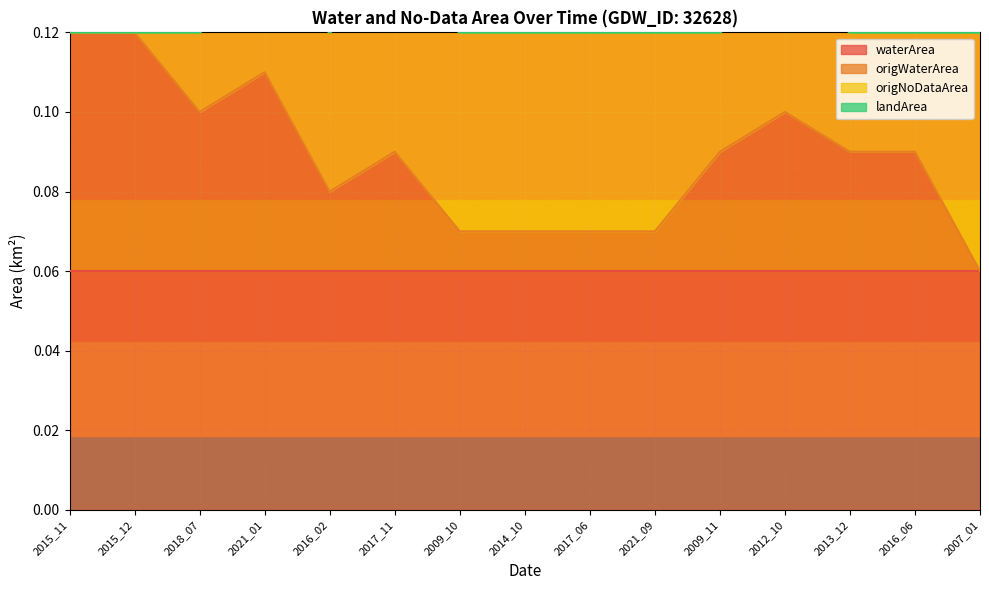

Reading left to right, list all the values displayed in this chart.

waterArea: 2015_11=0.1	2015_12=0.1	2018_07=0.1	2021_01=0.1	2016_02=0.1	2017_11=0.1	2009_10=0.1	2014_10=0.1	2017_06=0.1	2021_09=0.1	2009_11=0.1	2012_10=0.1	2013_12=0.1	2016_06=0.1	2007_01=0.1
origWaterArea: 2015_11=0.1	2015_12=0.1	2018_07=0.0	2021_01=0.1	2016_02=0.0	2017_11=0.0	2009_10=0.0	2014_10=0.0	2017_06=0.0	2021_09=0.0	2009_11=0.0	2012_10=0.0	2013_12=0.0	2016_06=0.0	2007_01=0.0
origNoDataArea: 2015_11=0.0	2015_12=0.0	2018_07=0.0	2021_01=0.0	2016_02=0.0	2017_11=0.0	2009_10=0.1	2014_10=0.1	2017_06=0.1	2021_09=0.1	2009_11=0.0	2012_10=0.0	2013_12=0.0	2016_06=0.0	2007_01=0.1
landArea: 2015_11=0.0	2015_12=0.0	2018_07=0.0	2021_01=0.0	2016_02=0.0	2017_11=0.0	2009_10=0.0	2014_10=0.0	2017_06=0.0	2021_09=0.0	2009_11=0.0	2012_10=0.0	2013_12=0.0	2016_06=0.0	2007_01=0.0